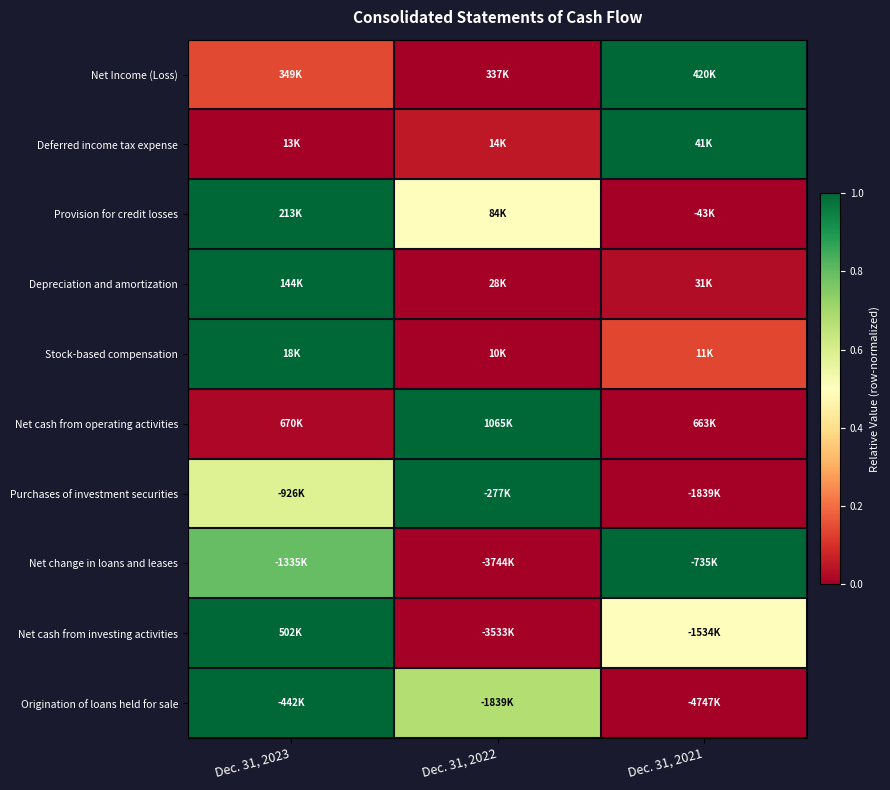

Reading left to right, transcribe all the data shown in this chart.

Net Income (Loss): Dec. 31, 2023=0.1	Dec. 31, 2022=0.0	Dec. 31, 2021=1.0
Deferred income tax expense: Dec. 31, 2023=0.0	Dec. 31, 2022=0.1	Dec. 31, 2021=1.0
Provision for credit losses: Dec. 31, 2023=1.0	Dec. 31, 2022=0.5	Dec. 31, 2021=0.0
Depreciation and amortization: Dec. 31, 2023=1.0	Dec. 31, 2022=0.0	Dec. 31, 2021=0.0
Stock-based compensation: Dec. 31, 2023=1.0	Dec. 31, 2022=0.0	Dec. 31, 2021=0.1
Net cash from operating activities: Dec. 31, 2023=0.0	Dec. 31, 2022=1.0	Dec. 31, 2021=0.0
Purchases of investment securities: Dec. 31, 2023=0.6	Dec. 31, 2022=1.0	Dec. 31, 2021=0.0
Net change in loans and leases: Dec. 31, 2023=0.8	Dec. 31, 2022=0.0	Dec. 31, 2021=1.0
Net cash from investing activities: Dec. 31, 2023=1.0	Dec. 31, 2022=0.0	Dec. 31, 2021=0.5
Origination of loans held for sale: Dec. 31, 2023=1.0	Dec. 31, 2022=0.7	Dec. 31, 2021=0.0